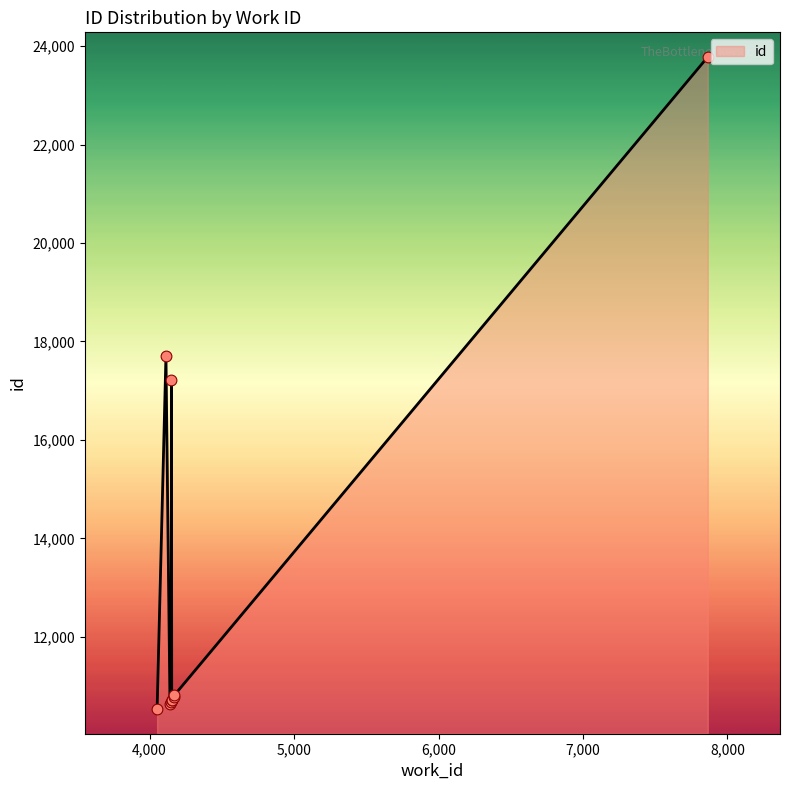

What is the change in value from 4171 to 4113?

+6931